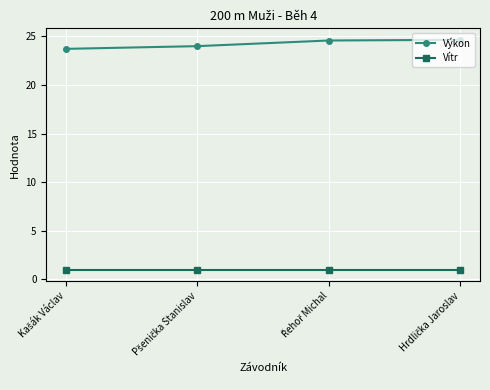

At how many categories does at least one series exceed 8?

4